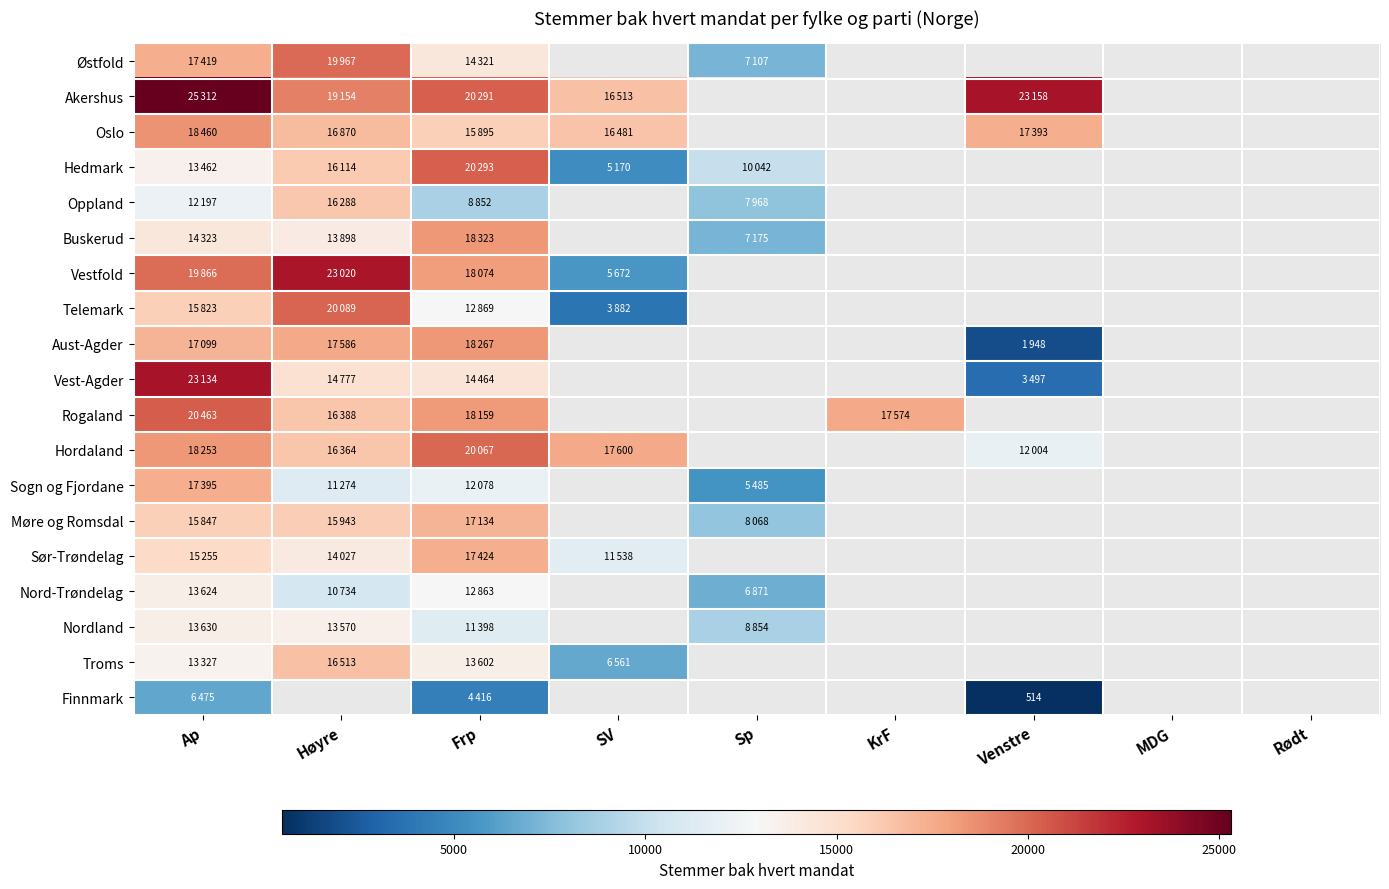

At which category is the sum across all series the highest?

Ap